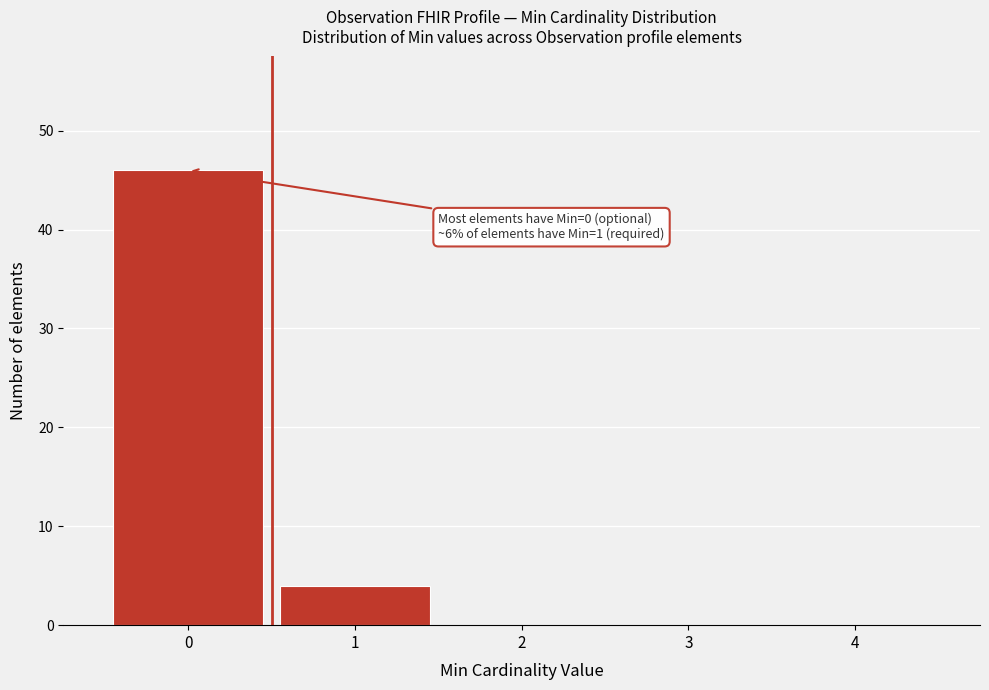

Over which range of the x-axis is the bar tallest?

-0.5 to 0.5